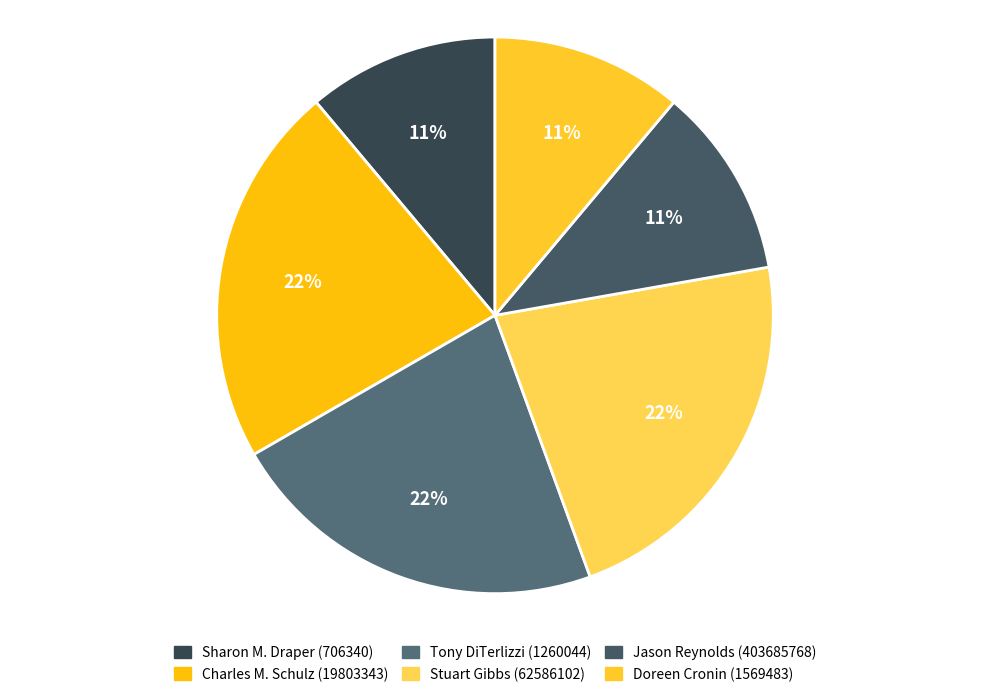

Which has a higher value, Charles M. Schulz (19803343) or Stuart Gibbs (62586102)?

Charles M. Schulz (19803343)